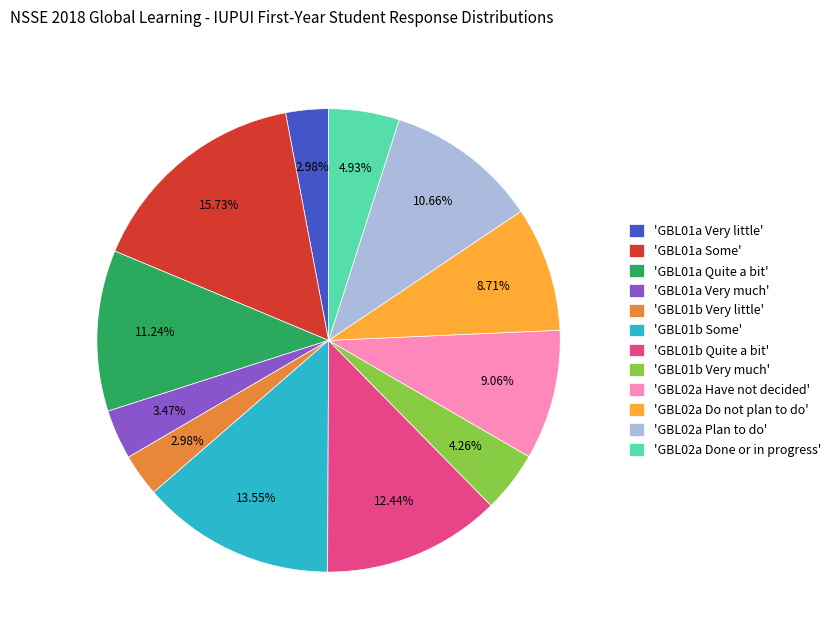

Approximately how many times larger is the value at 'GBL01b Some' compared to 'GBL02a Plan to do'?

1.3